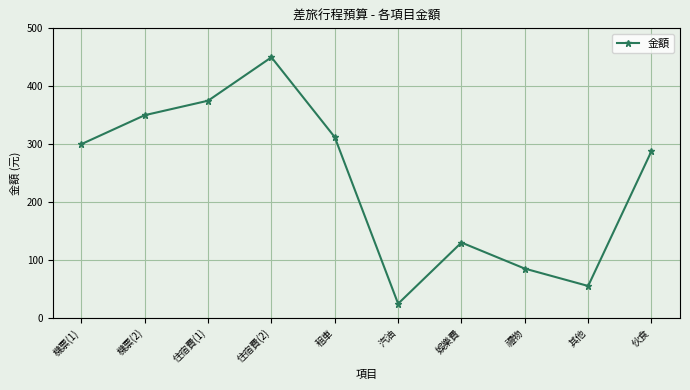

The chart shows a value of 114.4 at 機票(2). True or false?

False